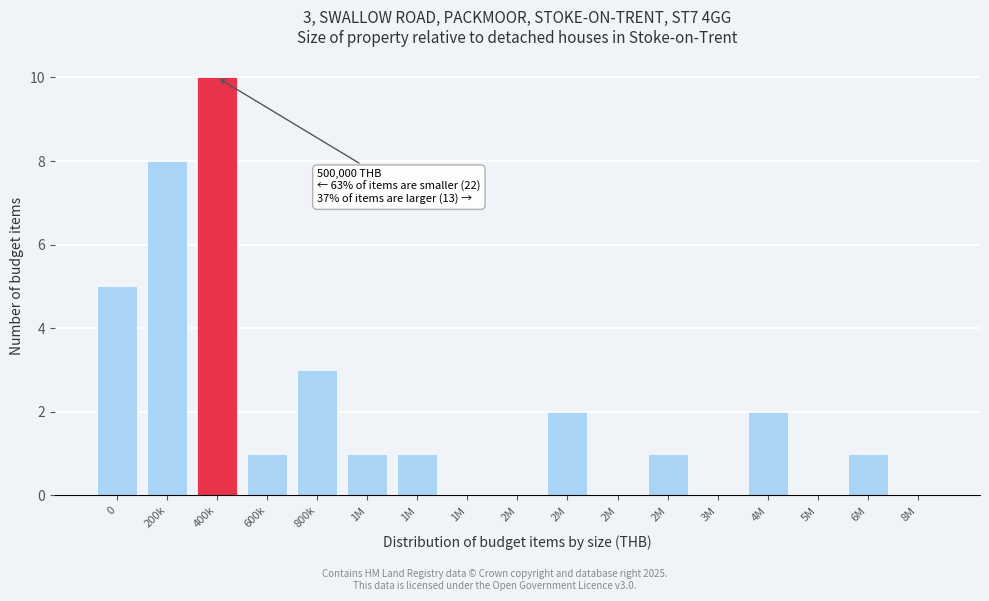

How many categories are shown in the chart?

17